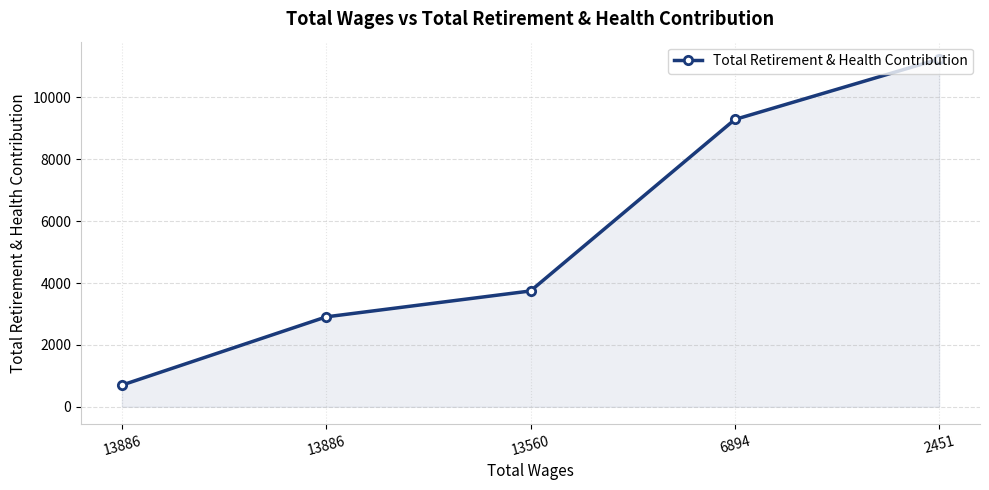

How many lines are shown in the chart?

1